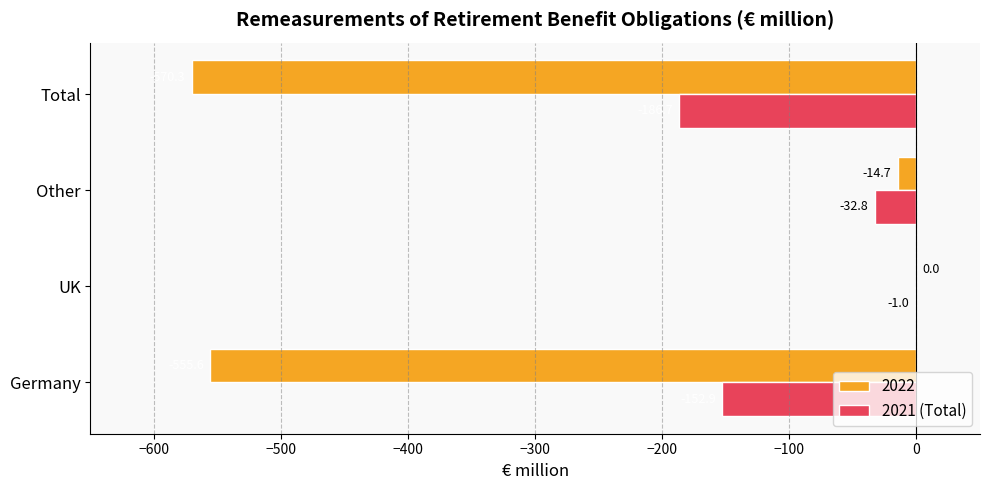

Between Other and Total, which series saw the biggest shift?

2022